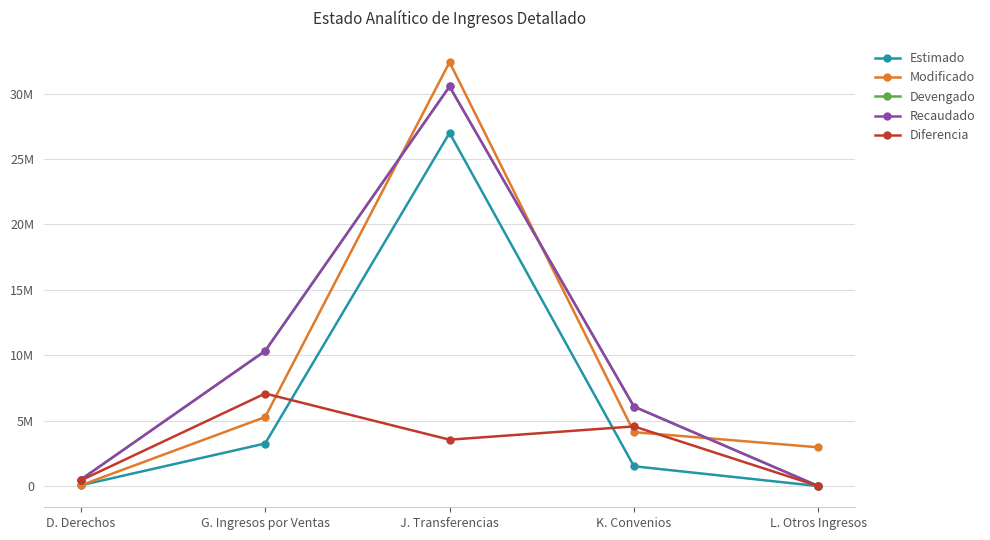

What is the label of the 2nd point from the left?

G. Ingresos por Ventas